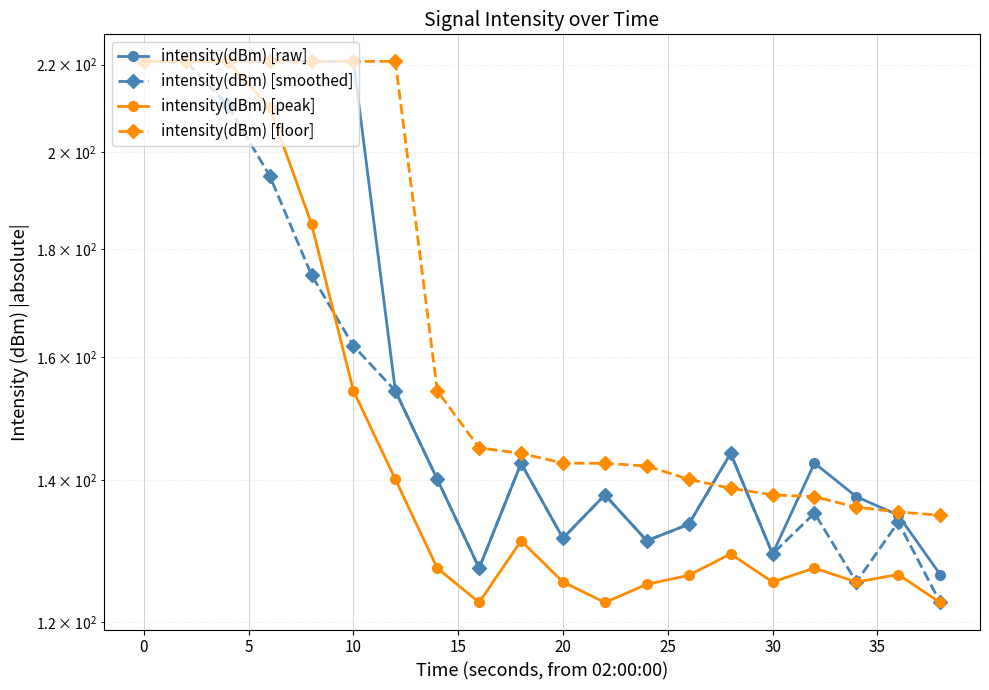

What is the difference between the maximum and second lowest values in the intensity(dBm) [smoothed] series?

95.5